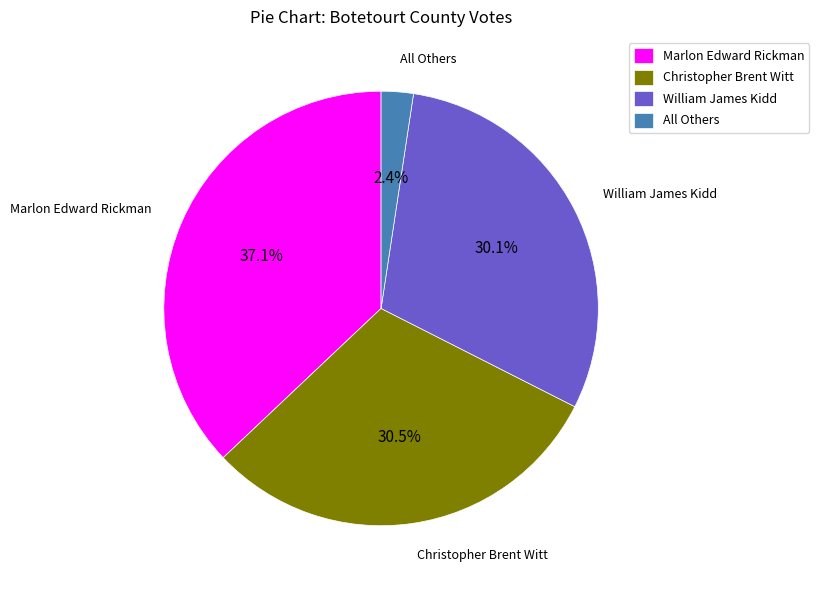

Does Christopher Brent Witt account for over 50% of the chart?

No